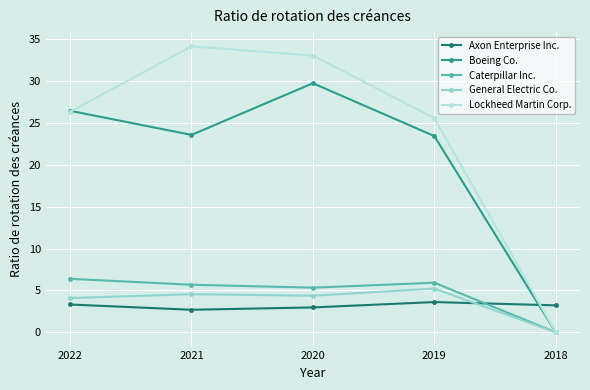

Rank the series by their maximum value, from lowest to highest.

Axon Enterprise Inc., General Electric Co., Caterpillar Inc., Boeing Co., Lockheed Martin Corp.